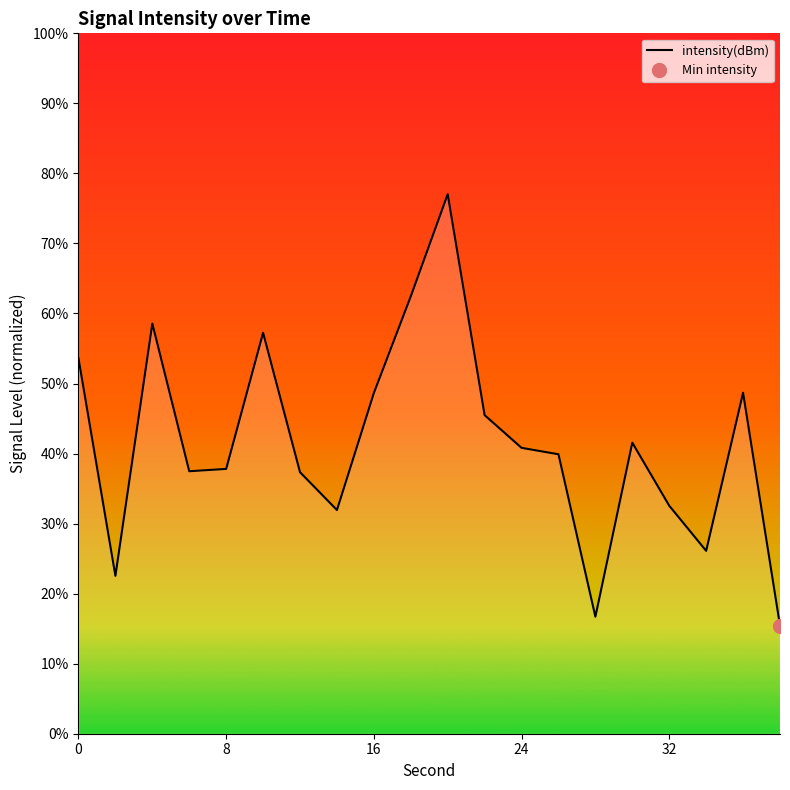

Is this an area chart (filled region under the line)?

No